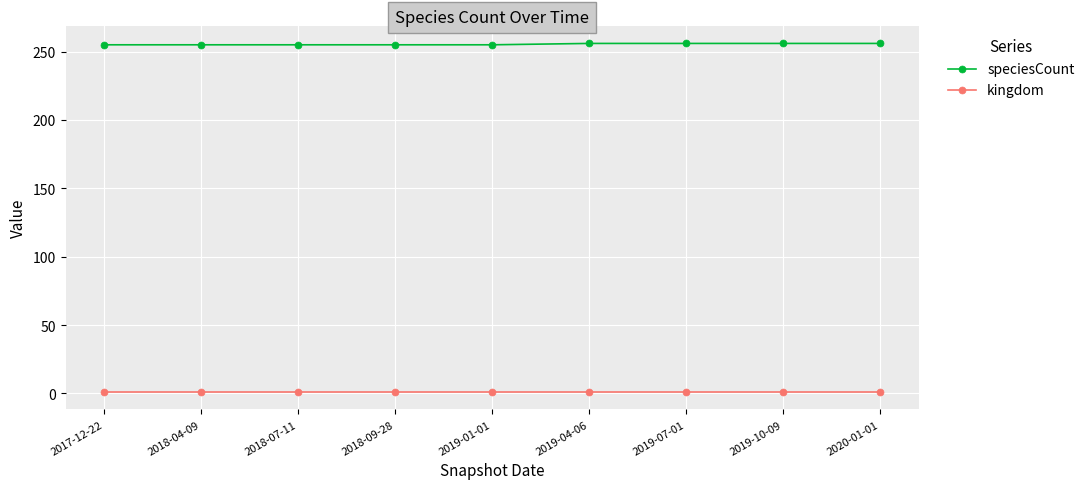

What is the average value of the kingdom series?

1